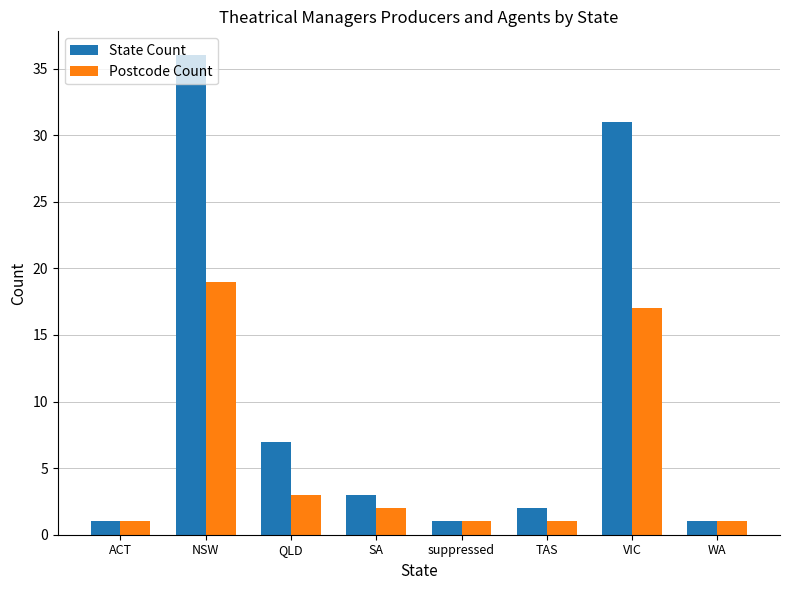

At which label does Postcode Count first exceed 2?

NSW